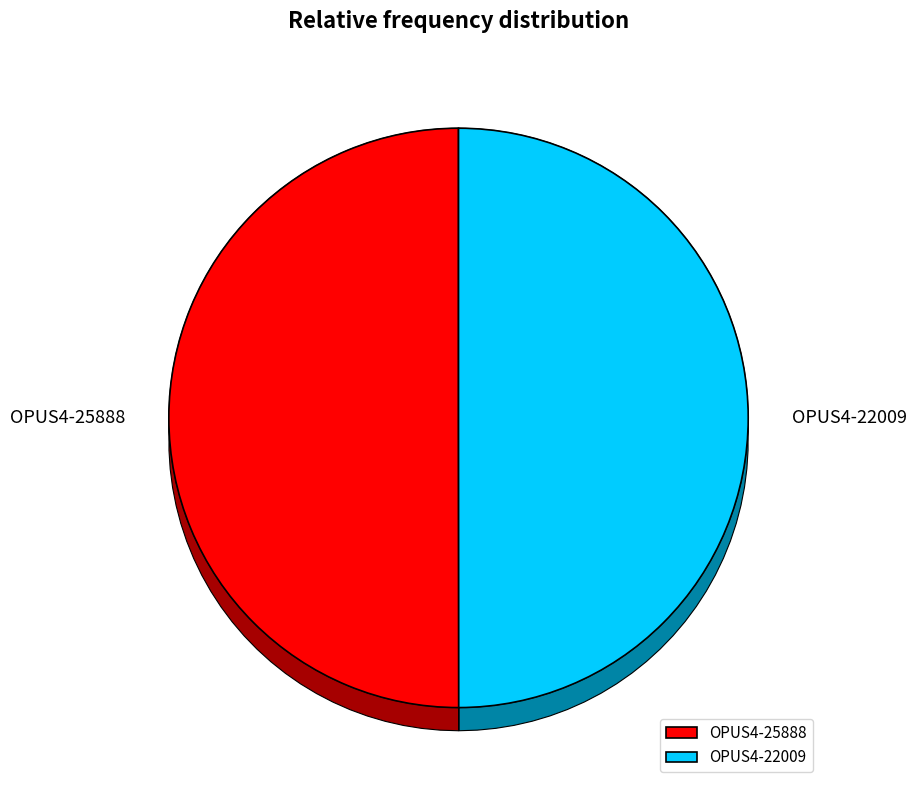

Does OPUS4-22009 account for over 50% of the chart?

No